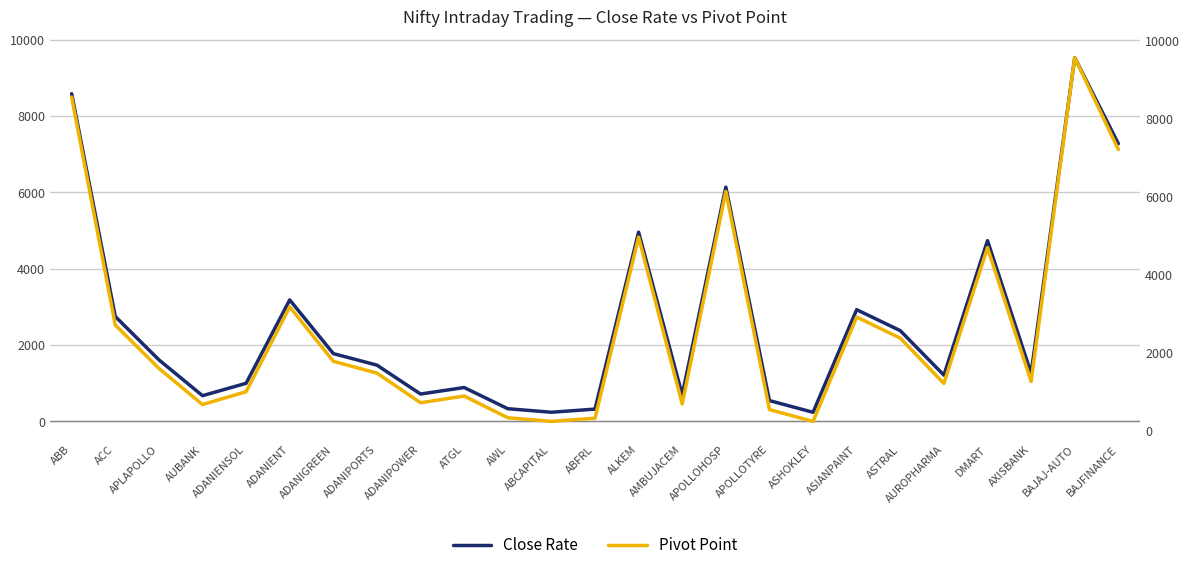

Reading right to left, list all the values displayed in this chart.

Close Rate: BAJFINANCE=7276.8	BAJAJ-AUTO=9532.4	AXISBANK=1261.9	DMART=4735.9	AUROPHARMA=1211.8	ASTRAL=2378.2	ASIANPAINT=2927.8	ASHOKLEY=238.8	APOLLOTYRE=545.9	APOLLOHOSP=6140.5	AMBUJACEM=695.0	ALKEM=4958.6	ABFRL=322.5	ABCAPITAL=240.2	AWL=332.6	ATGL=888.0	ADANIPOWER=717.5	ADANIPORTS=1474.5	ADANIGREEN=1776.8	ADANIENT=3183.8	ADANIENSOL=999.2	AUBANK=673.9	APLAPOLLO=1614.0	ACC=2749.6	ABB=8587.4
Pivot Point: BAJFINANCE=7218.6	BAJAJ-AUTO=9577.1	AXISBANK=1263.8	DMART=4700.9	AUROPHARMA=1214.0	ASTRAL=2377.0	ASIANPAINT=2918.3	ASHOKLEY=239.2	APOLLOTYRE=543.3	APOLLOHOSP=6143.0	AMBUJACEM=687.0	ALKEM=4970.1	ABFRL=320.9	ABCAPITAL=239.5	AWL=332.9	ATGL=891.0	ADANIPOWER=717.7	ADANIPORTS=1479.2	ADANIGREEN=1782.0	ADANIENT=3178.2	ADANIENSOL=1001.0	AUBANK=671.9	APLAPOLLO=1601.0	ACC=2712.6	ABB=8564.9